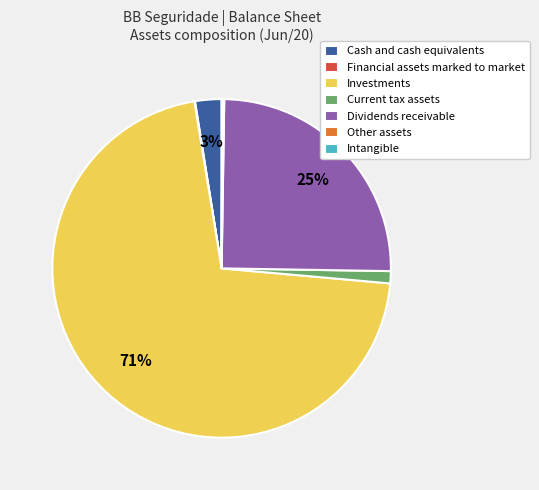

Which slice is the largest?

Investments